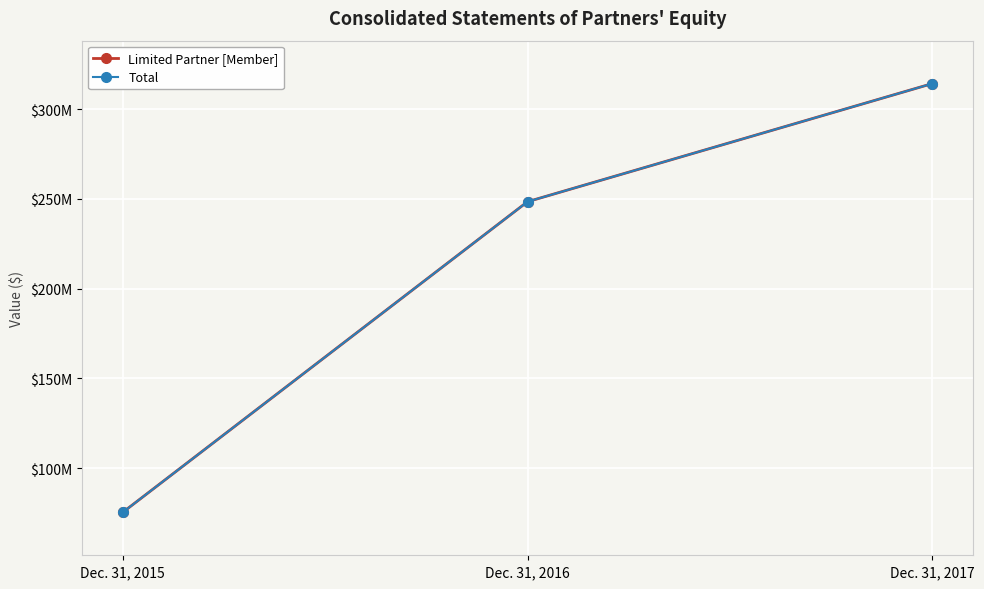

What is the average value of the Limited Partner [Member] series?

212651809